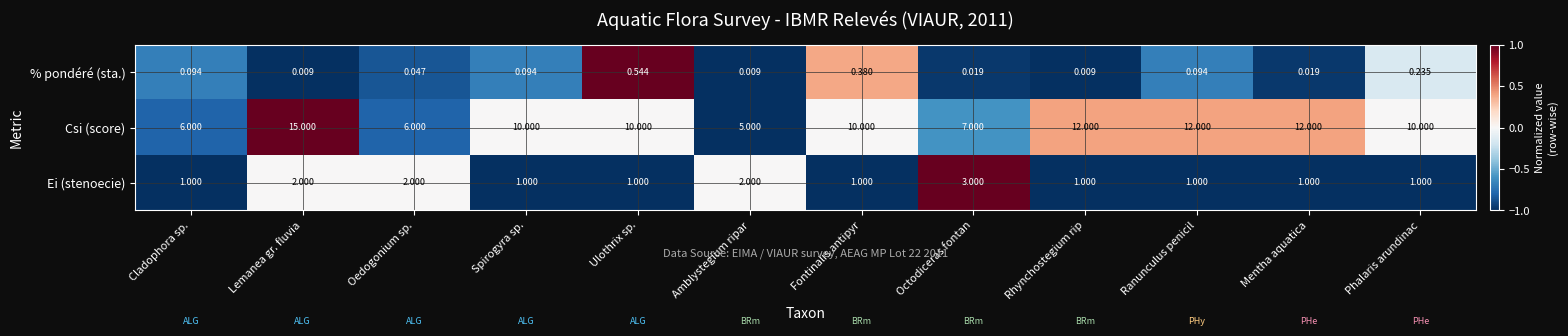

Between Amblystegium ripar and Rhynchostegium rip, which series saw the biggest shift?

Csi (score)